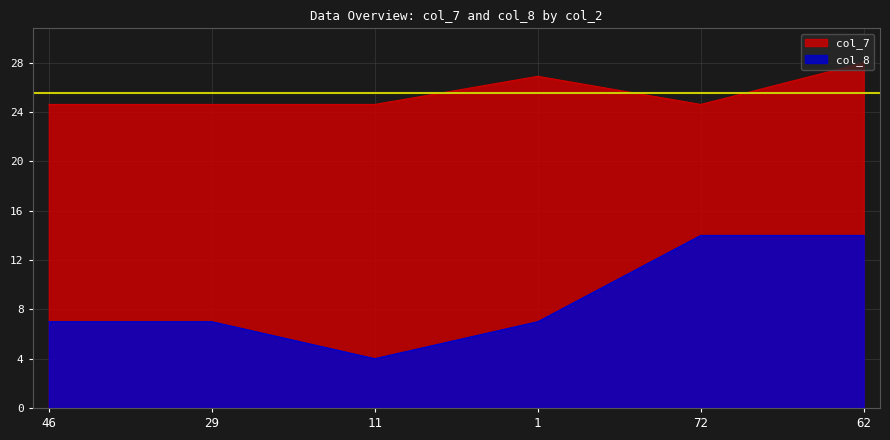

Is it true that col_8 equals 4.8 at 1?

False